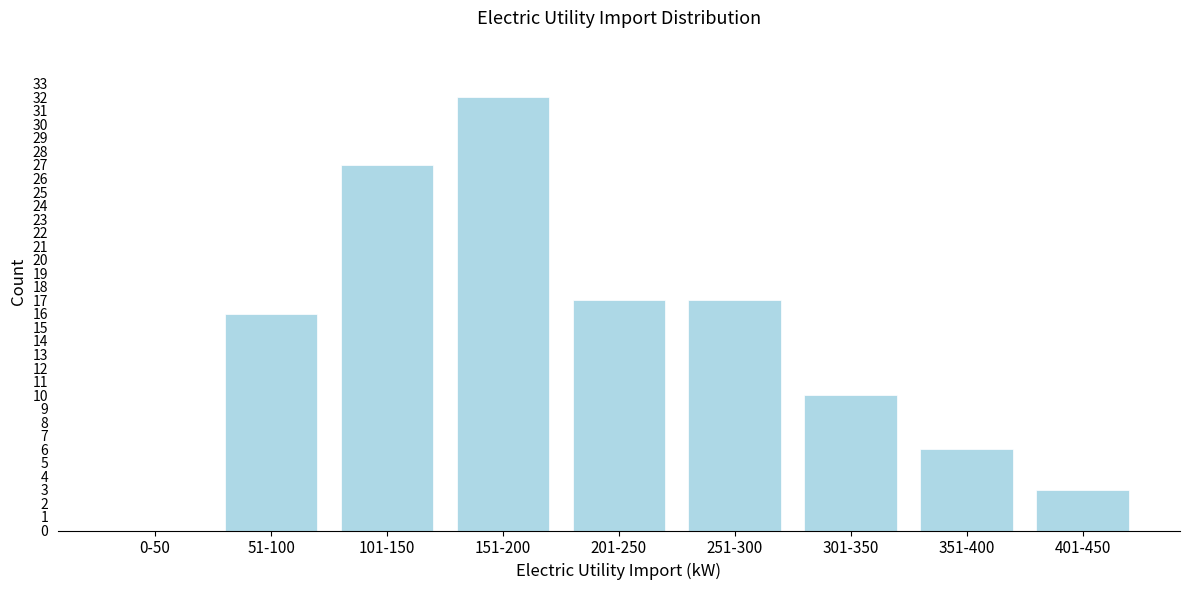

Reading left to right, list all the values displayed in this chart.

0-50=0	51-100=16	101-150=27	151-200=32	201-250=17	251-300=17	301-350=10	351-400=6	401-450=3